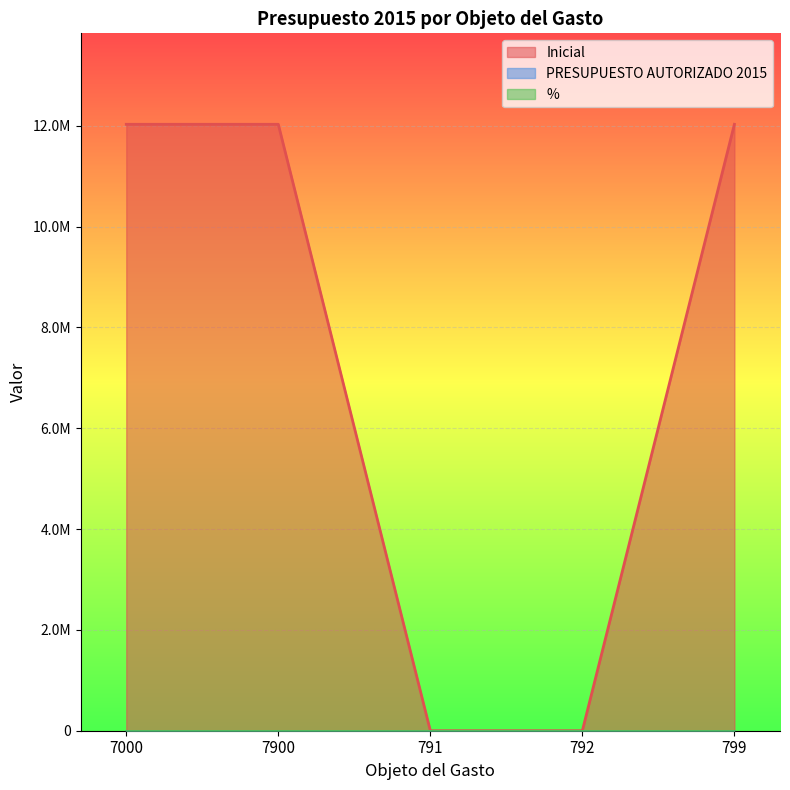

Rank the categories by % value from lowest to highest.

791, 792, 7000, 7900, 799